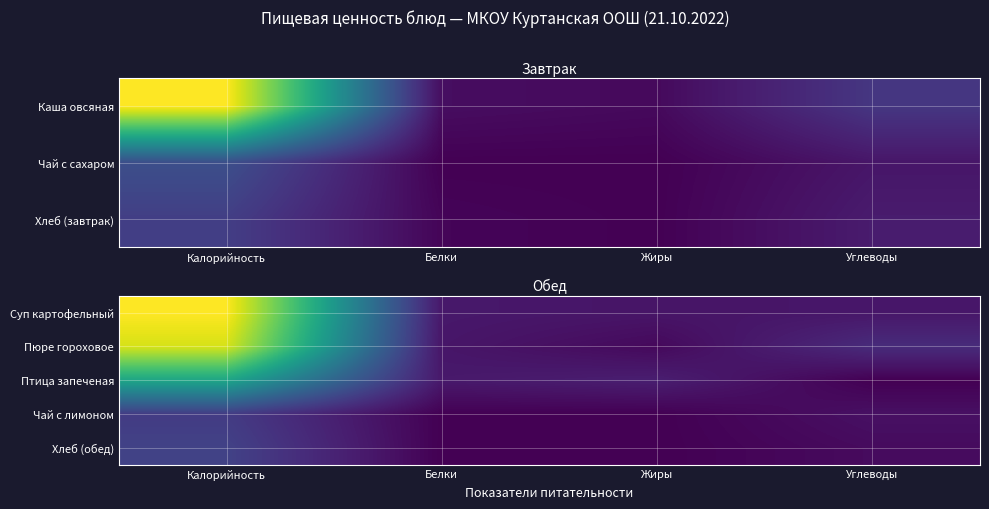

What is the total value across all series at Жиры?

56.8